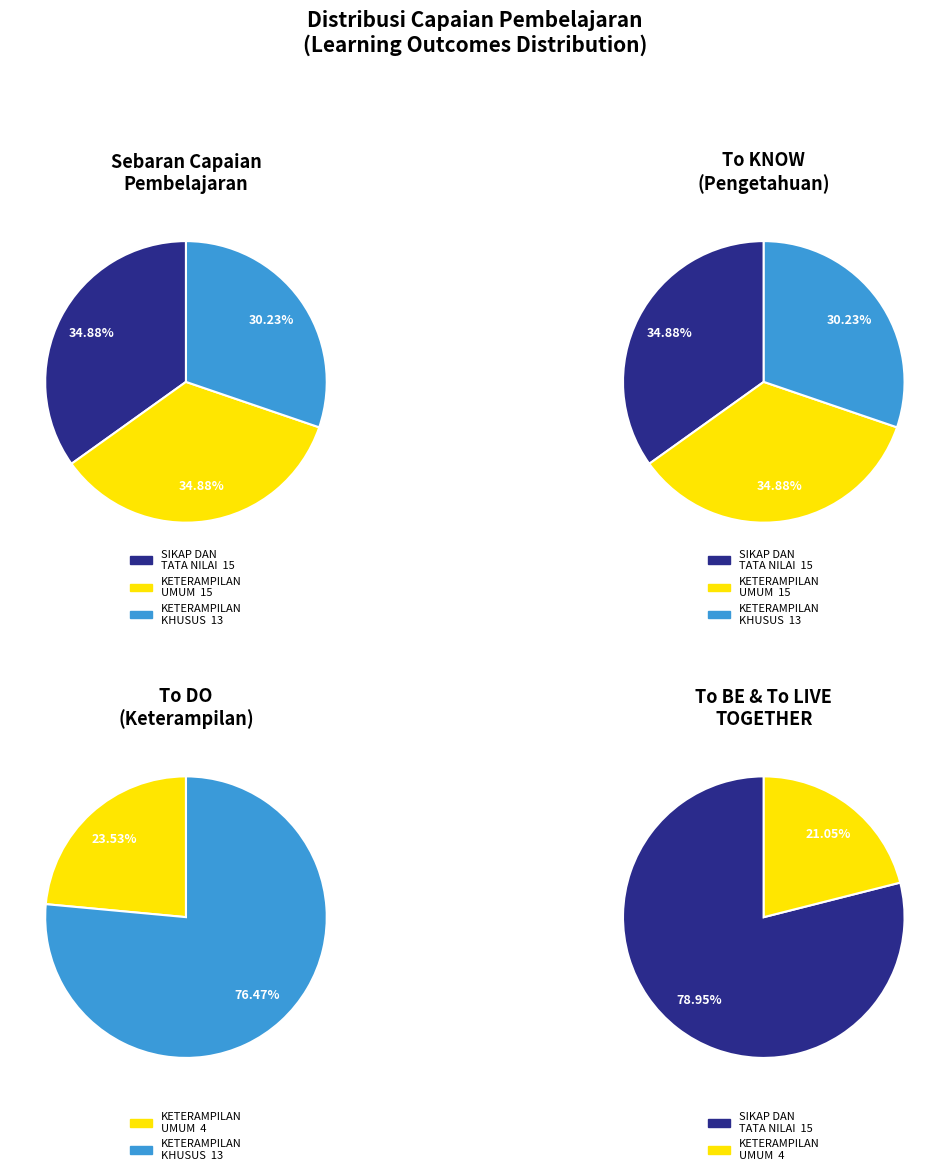

What is the total percentage of KETERAMPILAN KHUSUS and KETERAMPILAN UMUM?

65.1%